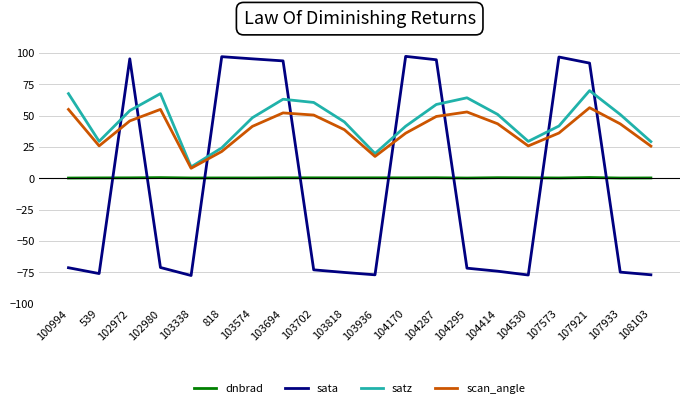

What is the approximate value of scan_angle at 818?

21.3